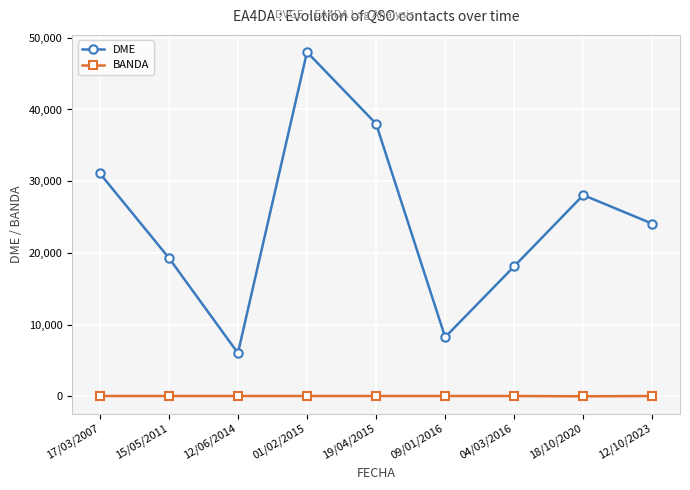

Which series changed the most between 01/02/2015 and 09/01/2016?

DME